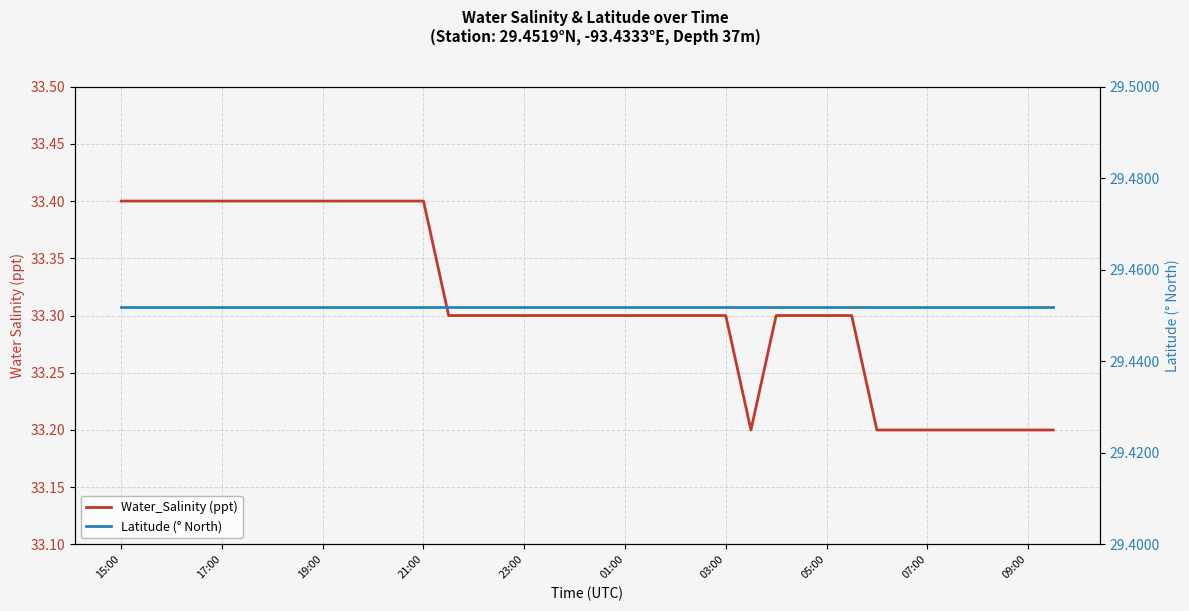

What value does the Latitude (° North) series have at 19?

29.5